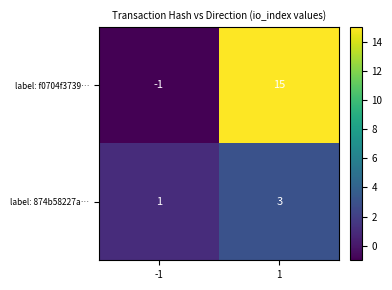

What is the sum of the label: f0704f3739… values at -1 and 1?

14